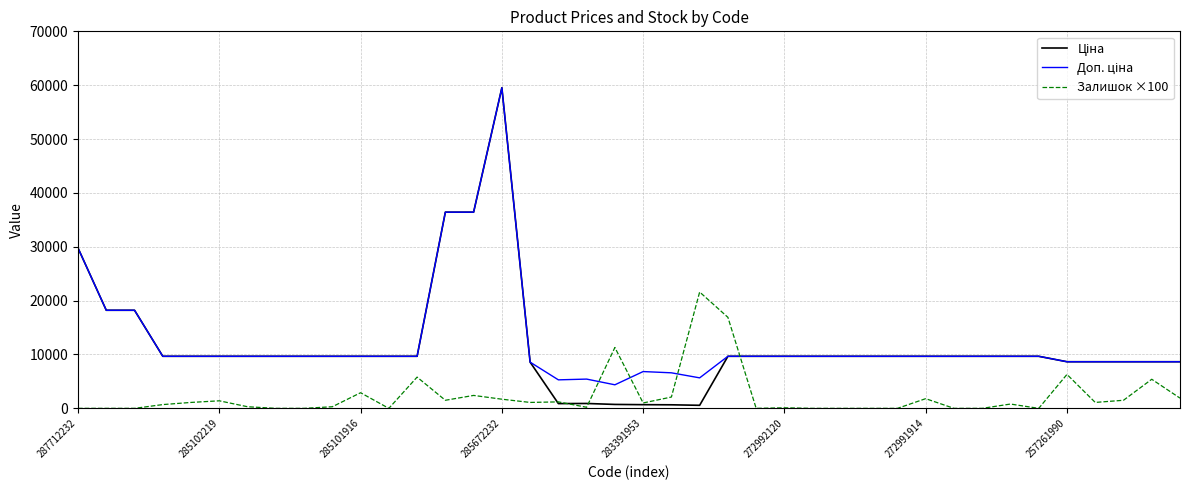

What is the maximum value shown in the chart?

59523.0